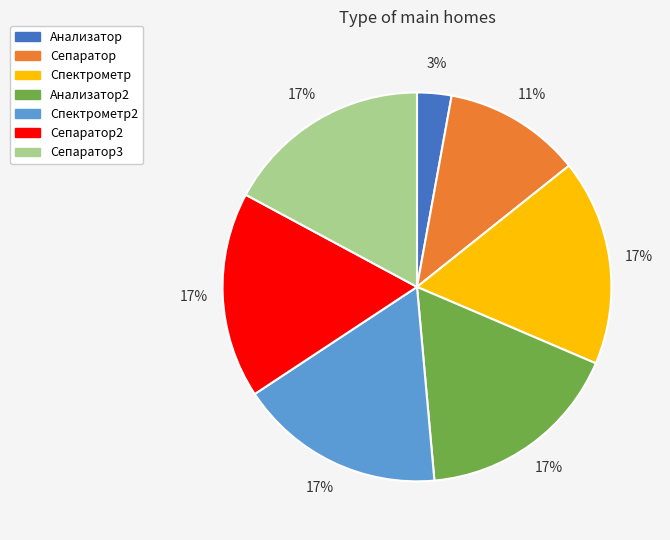

To the nearest percent, what is the difference between the Сепаратор3 and Анализатор slice percentages?

14%